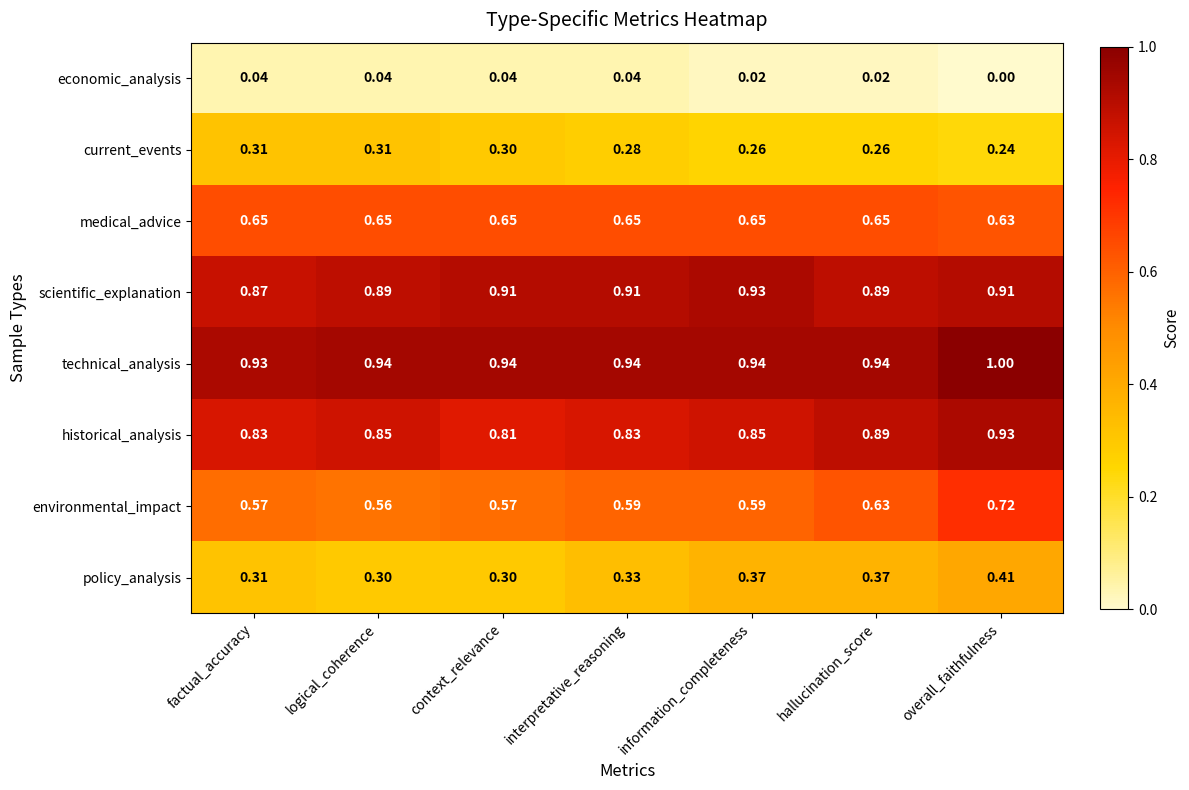

Which series has the largest total across all categories?

technical_analysis